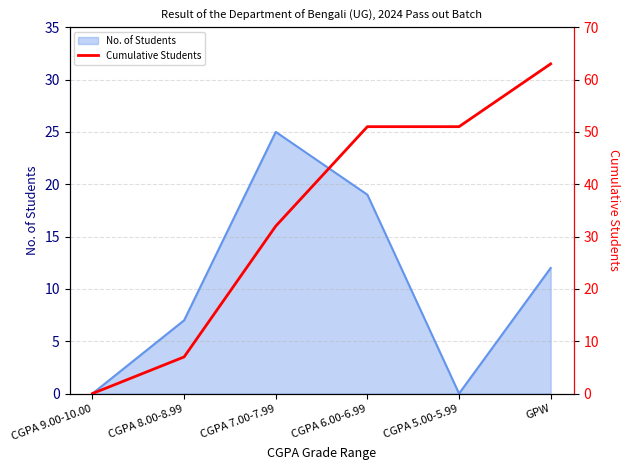

What is the value of the 2nd point from the left?

7